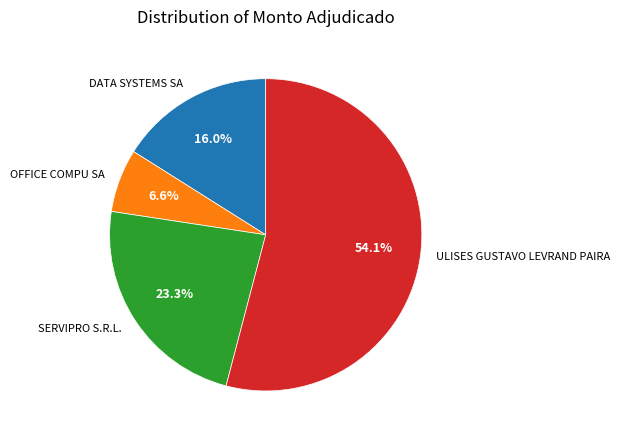

To the nearest percent, what portion does SERVIPRO S.R.L. represent?

23%